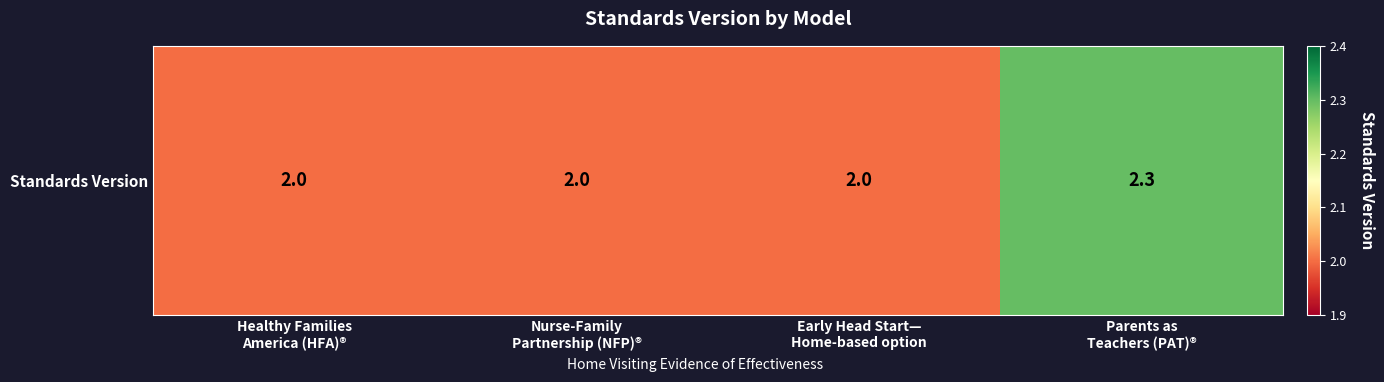

At which label is the value closest to 2?

Healthy Families
America (HFA)®